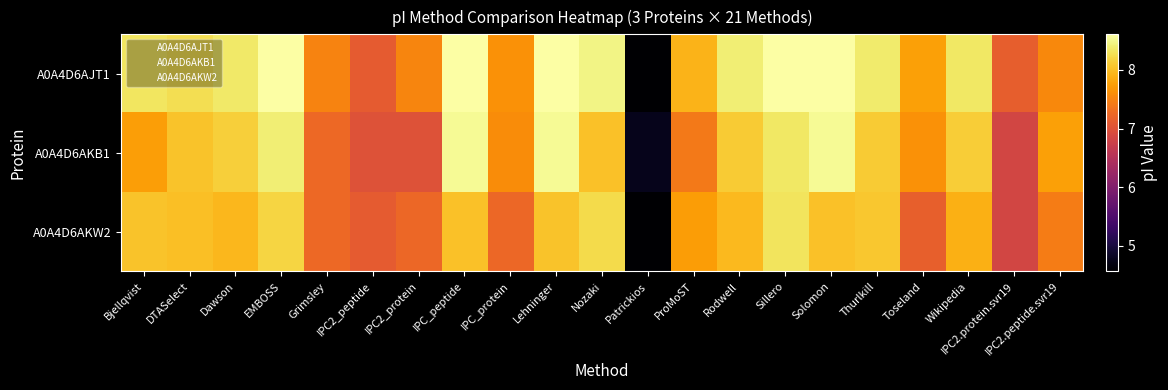

Reading right to left, what are all the values shown in this chart?

A0A4D6AJT1: IPC2.peptide.svr19=7.6	IPC2.protein.svr19=7.2	Wikipedia=8.3	Toseland=7.8	Thurlkill=8.4	Solomon=8.6	Sillero=8.6	Rodwell=8.4	ProMoST=7.9	Patrickios=4.6	Nozaki=8.5	Lehninger=8.6	IPC_protein=7.6	IPC_peptide=8.6	IPC2_protein=7.5	IPC2_peptide=7.1	Grimsley=7.5	EMBOSS=8.6	Dawson=8.4	DTASelect=8.3	Bjellqvist=8.3
A0A4D6AKB1: IPC2.peptide.svr19=7.8	IPC2.protein.svr19=6.8	Wikipedia=8.1	Toseland=7.6	Thurlkill=8.1	Solomon=8.5	Sillero=8.3	Rodwell=8.1	ProMoST=7.4	Patrickios=4.8	Nozaki=8.0	Lehninger=8.5	IPC_protein=7.6	IPC_peptide=8.5	IPC2_protein=7.0	IPC2_peptide=7.0	Grimsley=7.2	EMBOSS=8.4	Dawson=8.1	DTASelect=8.1	Bjellqvist=7.7
A0A4D6AKW2: IPC2.peptide.svr19=7.4	IPC2.protein.svr19=6.8	Wikipedia=7.9	Toseland=7.2	Thurlkill=8.1	Solomon=8.0	Sillero=8.3	Rodwell=8.0	ProMoST=7.7	Patrickios=4.6	Nozaki=8.2	Lehninger=8.1	IPC_protein=7.2	IPC_peptide=8.0	IPC2_protein=7.2	IPC2_peptide=7.1	Grimsley=7.3	EMBOSS=8.2	Dawson=8.0	DTASelect=8.0	Bjellqvist=8.1